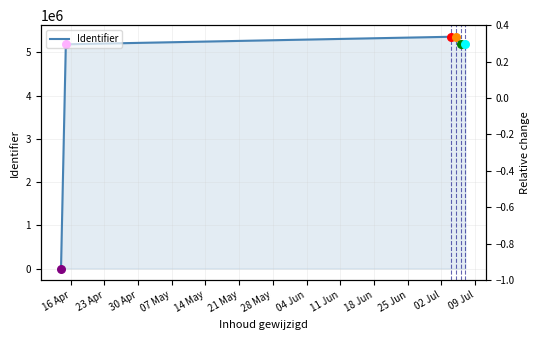

What is the change in value from 23 Apr to 30 Apr?

+174539